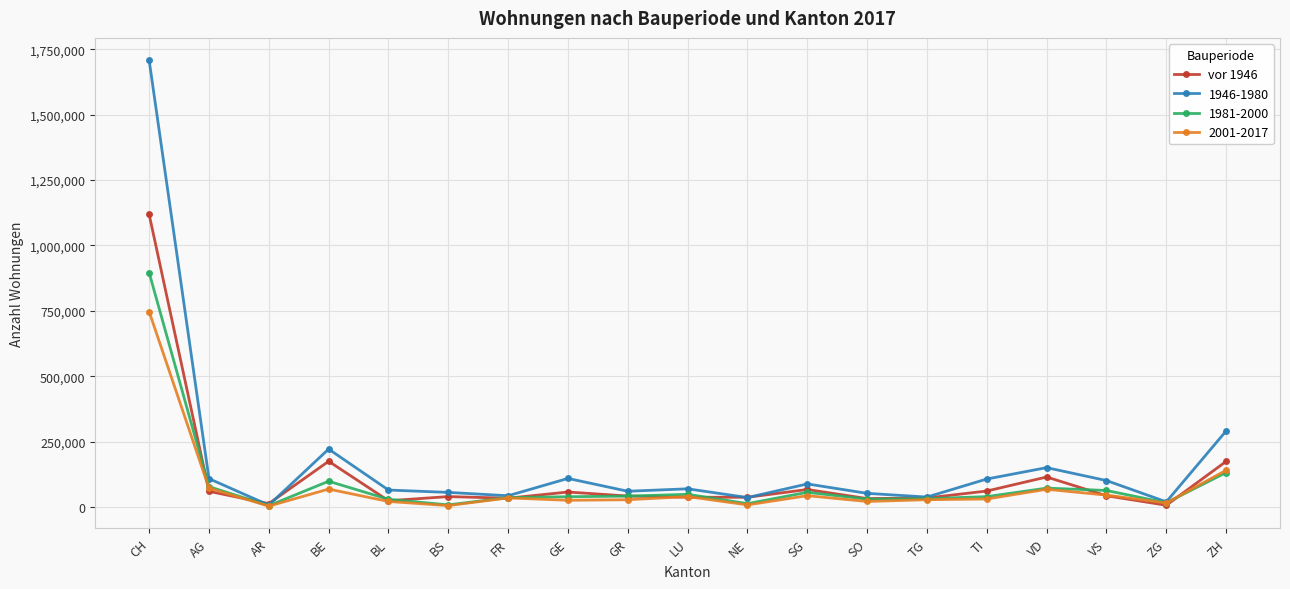

Count the number of categories in the chart.

19